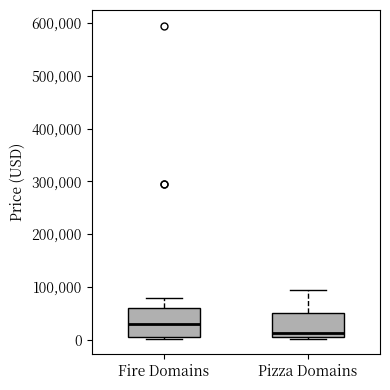

Where does the median line of the box for Fire Domains sit on the y-axis? The values are not printed on the chart, so give them approximately, as read against the axis.

30000